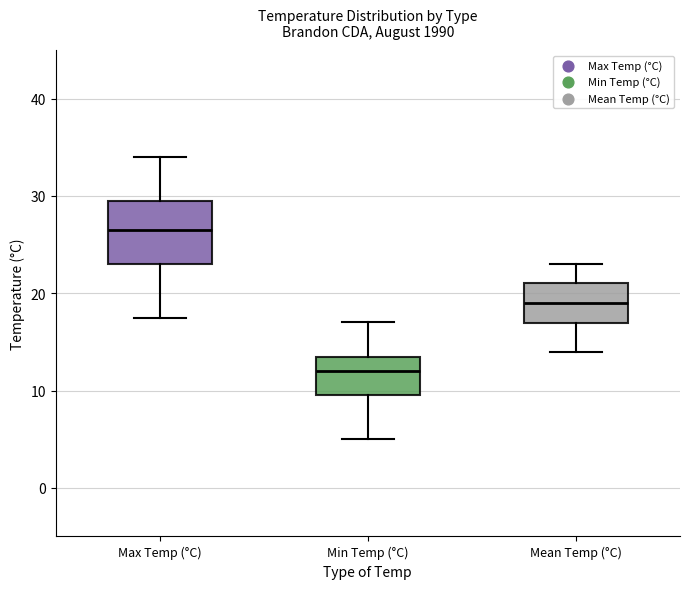

Reading left to right, read every box against the y-axis: the position of its median line, the range the box covers, and the ends of its whiskers. The values are not printed on the chart, so give them approximately, as read against the axis.

Max Temp (°C): median 27, box 23 to 30, whiskers 18 to 34
Min Temp (°C): median 12, box 10 to 14, whiskers 5 to 17
Mean Temp (°C): median 19, box 17 to 21, whiskers 14 to 23